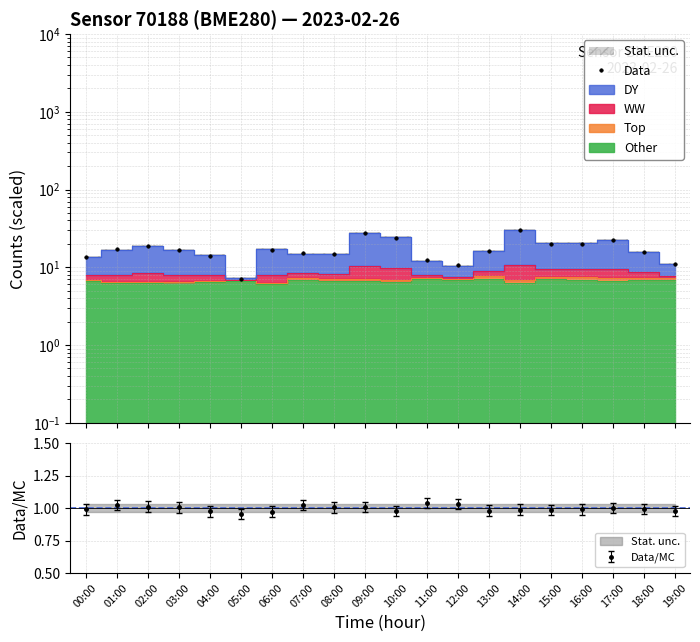

What is the change in value from 07:00 to 11:00?

-2.9